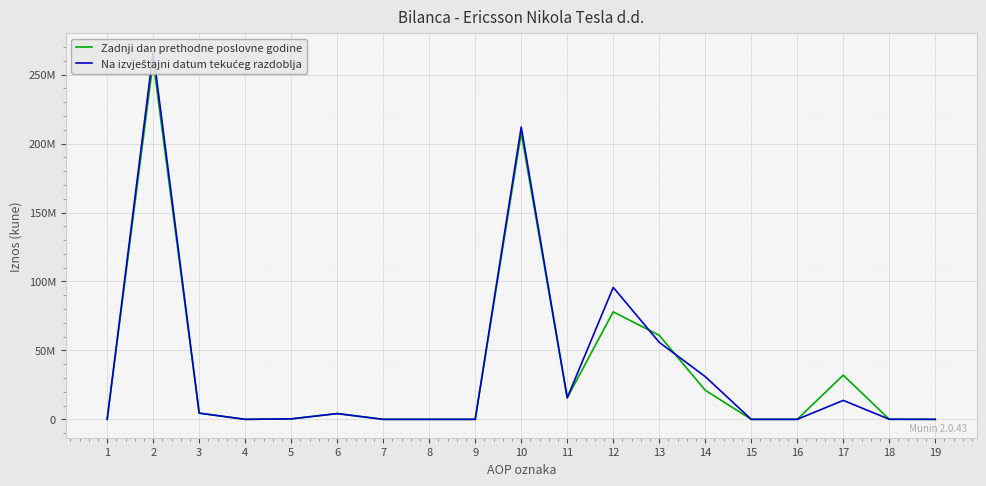

Is the value of Zadnji dan prethodne poslovne godine at 9 greater than the value of Na izvještajni datum tekućeg razdoblja at 14?

No